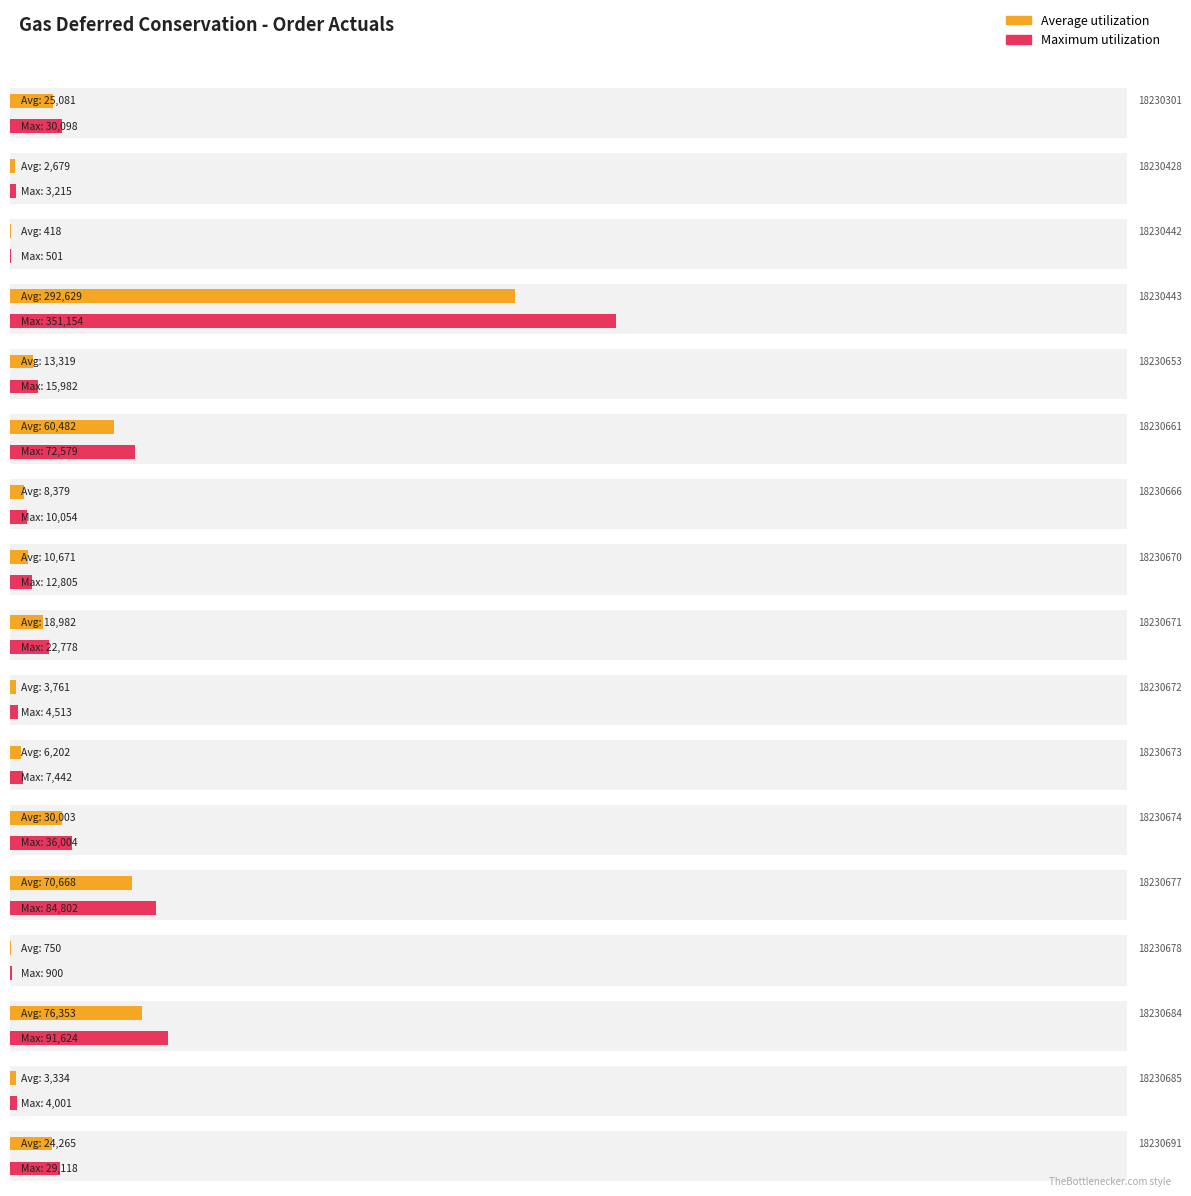

What is the minimum value for Average utilization?

417.8